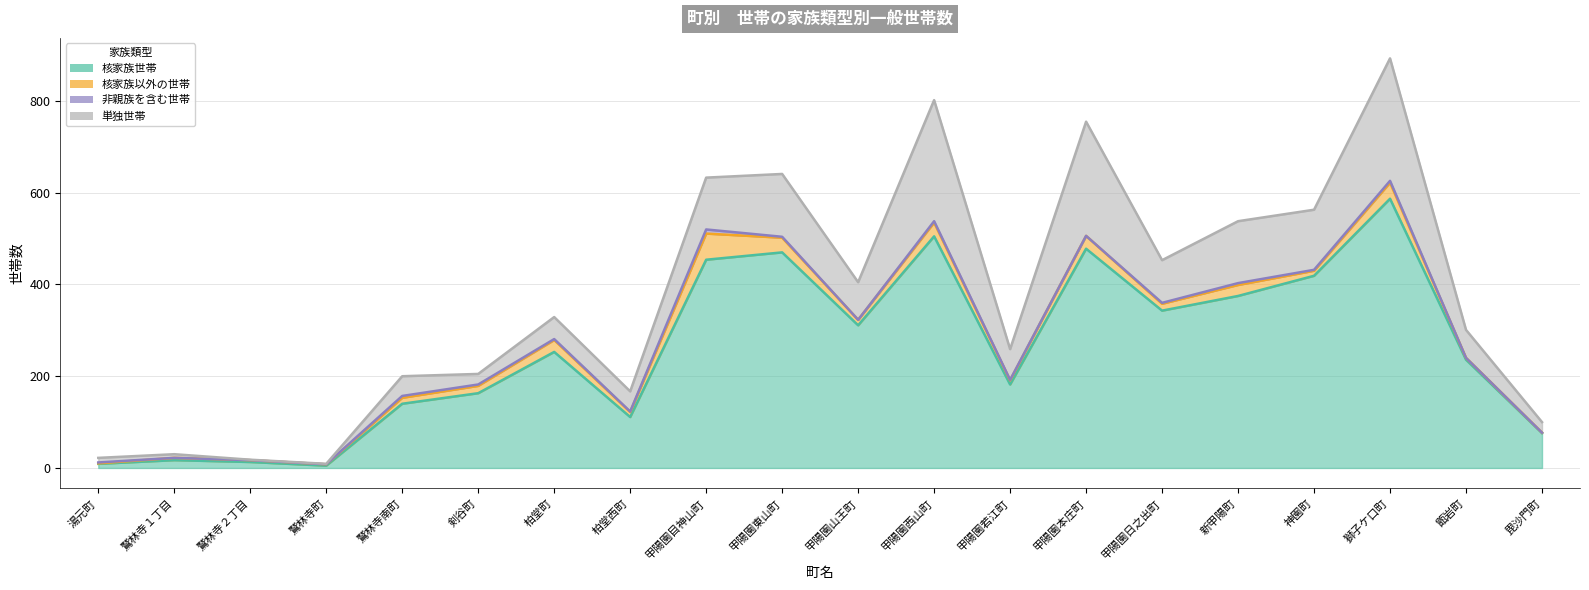

How many times do 非親族を含む世帯 and 核家族以外の世帯 cross each other?

1